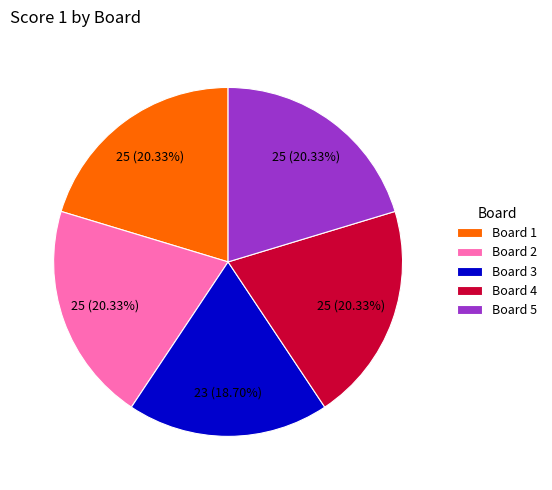

To the nearest percent, what percentage of the pie is Board 5?

20%